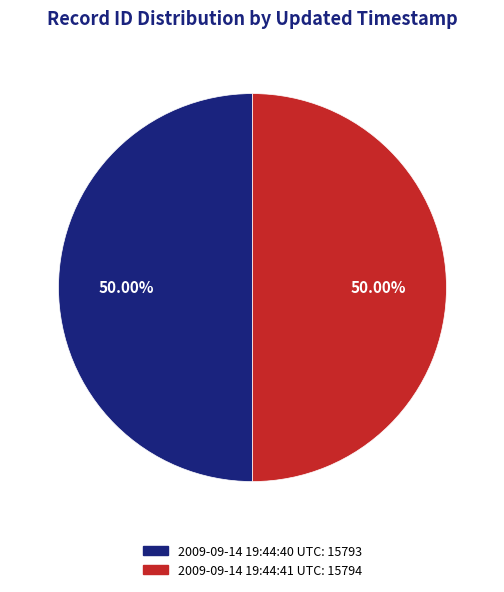

Count the number of slices in the pie.

2